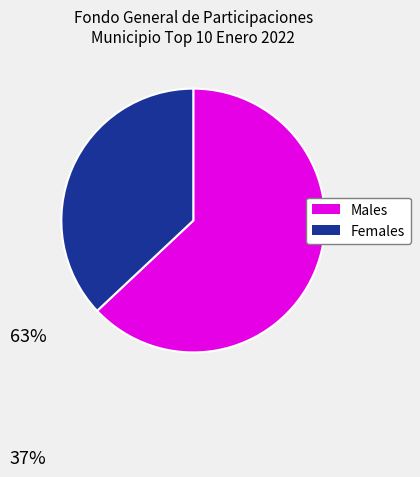

Does any single category account for the majority?

Yes